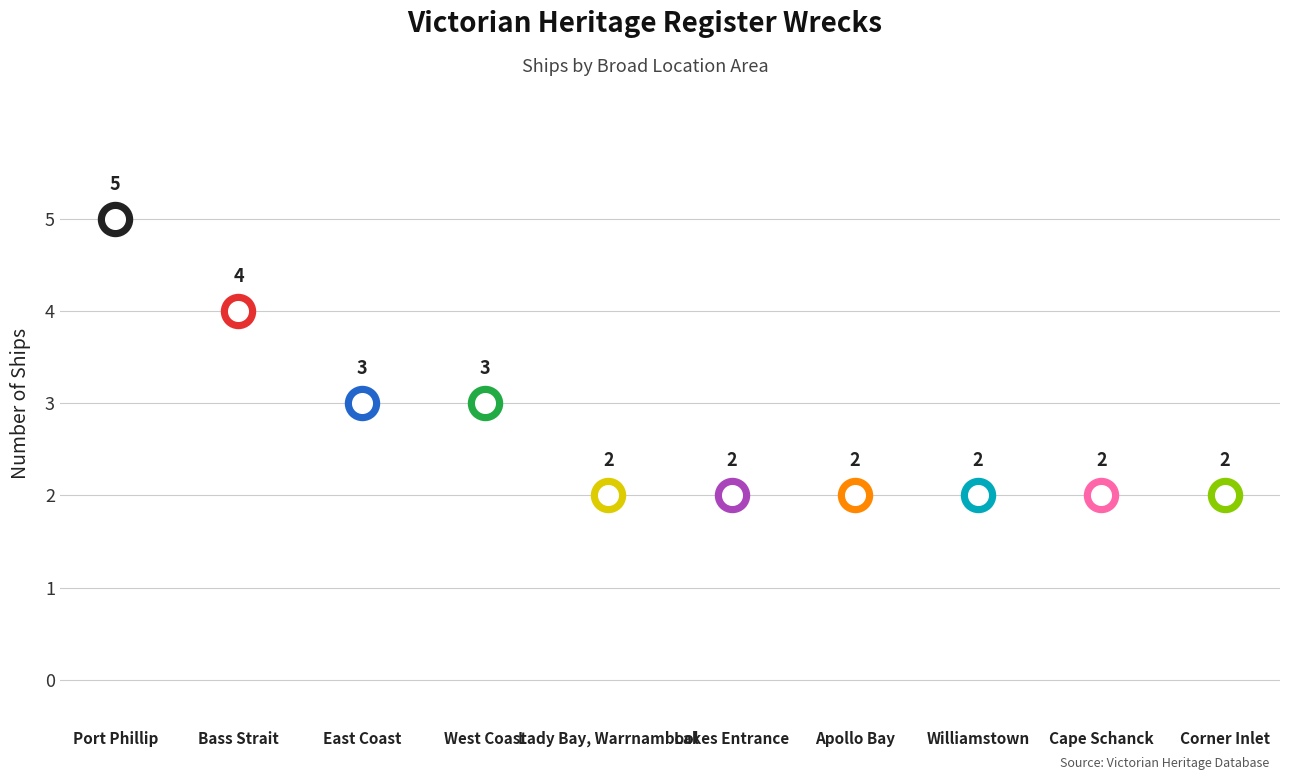

What is the change in value from Port Phillip to Lakes Entrance?

-3